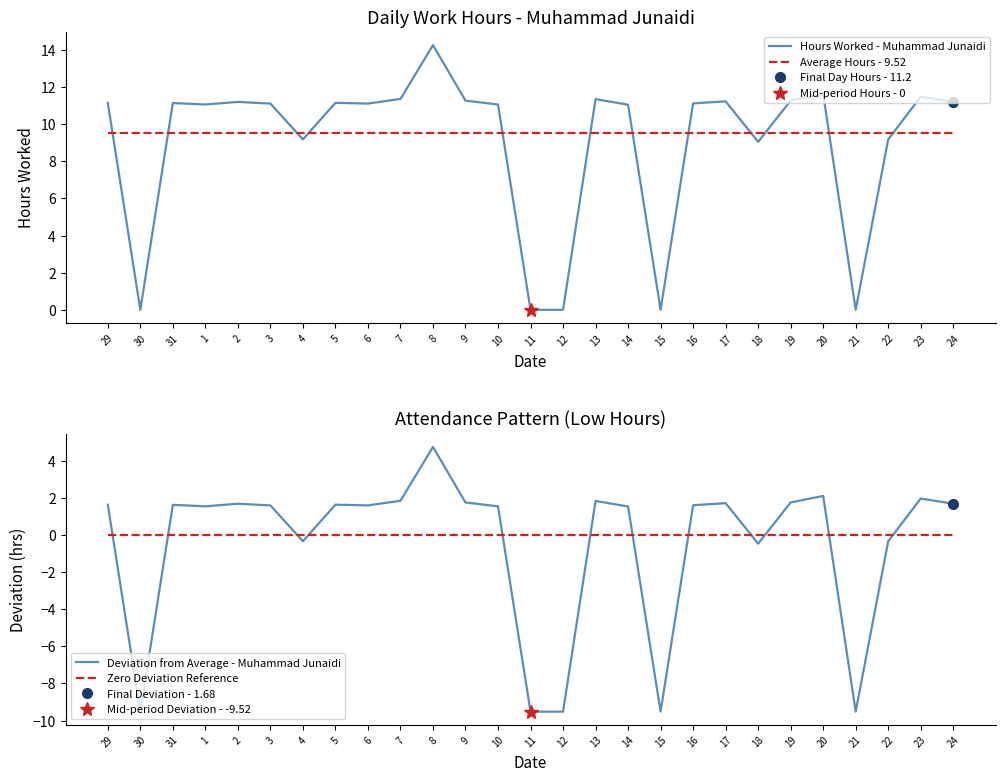

True or false: Average Hours - 9.52 has more than 2 points higher than both neighbors.

False